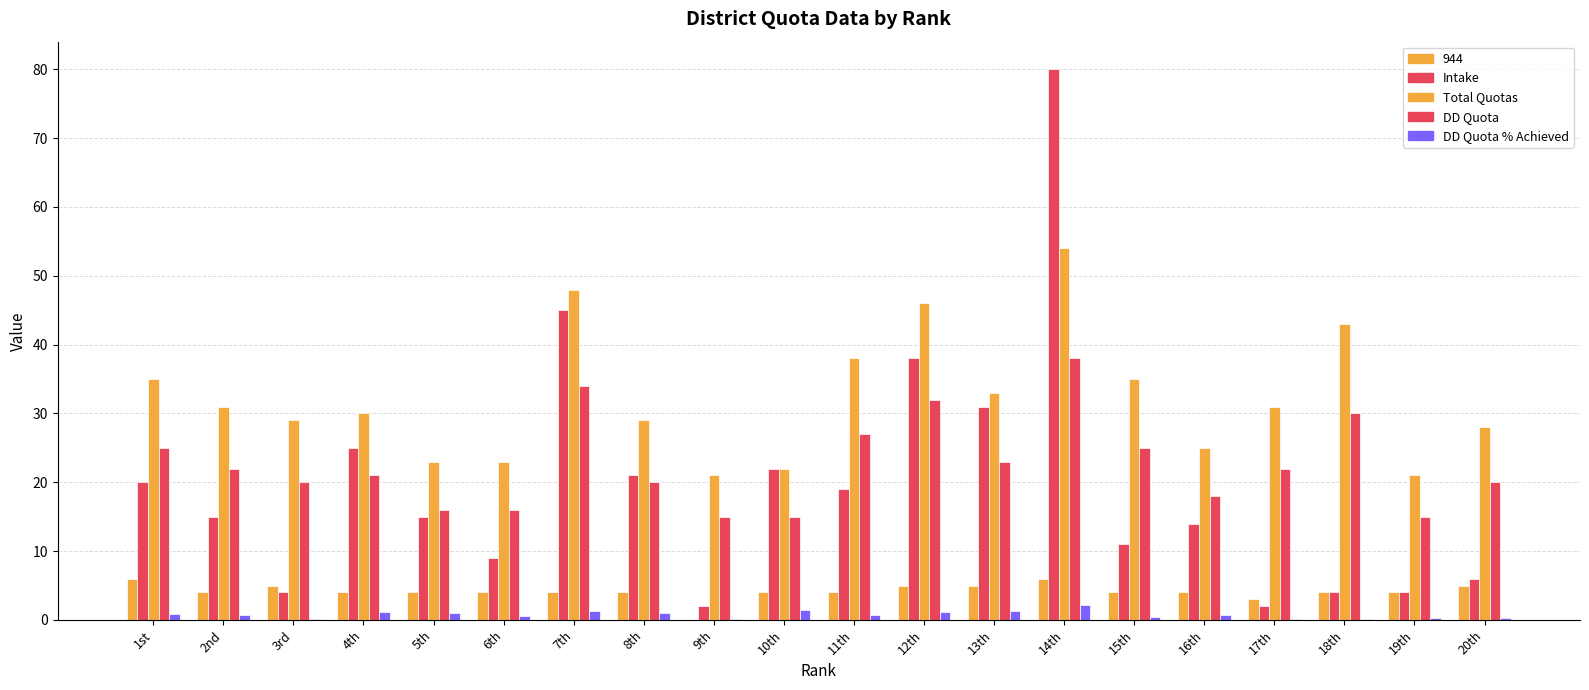

What is the minimum value shown in the chart?

0.1